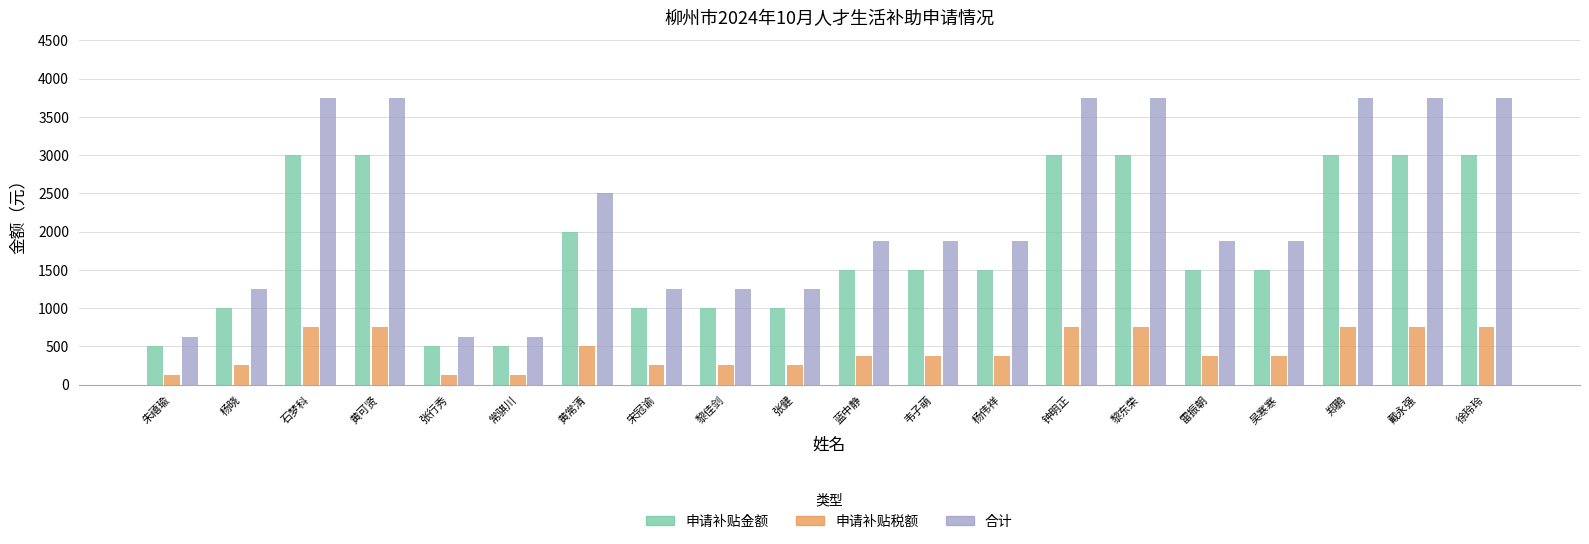

What is the highest value of the 合计 series?

3750